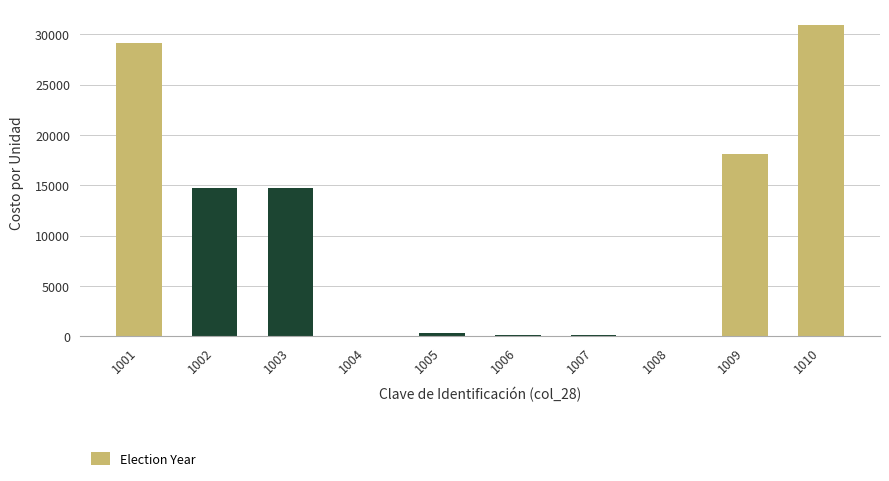

How many data points are above 14747?

5